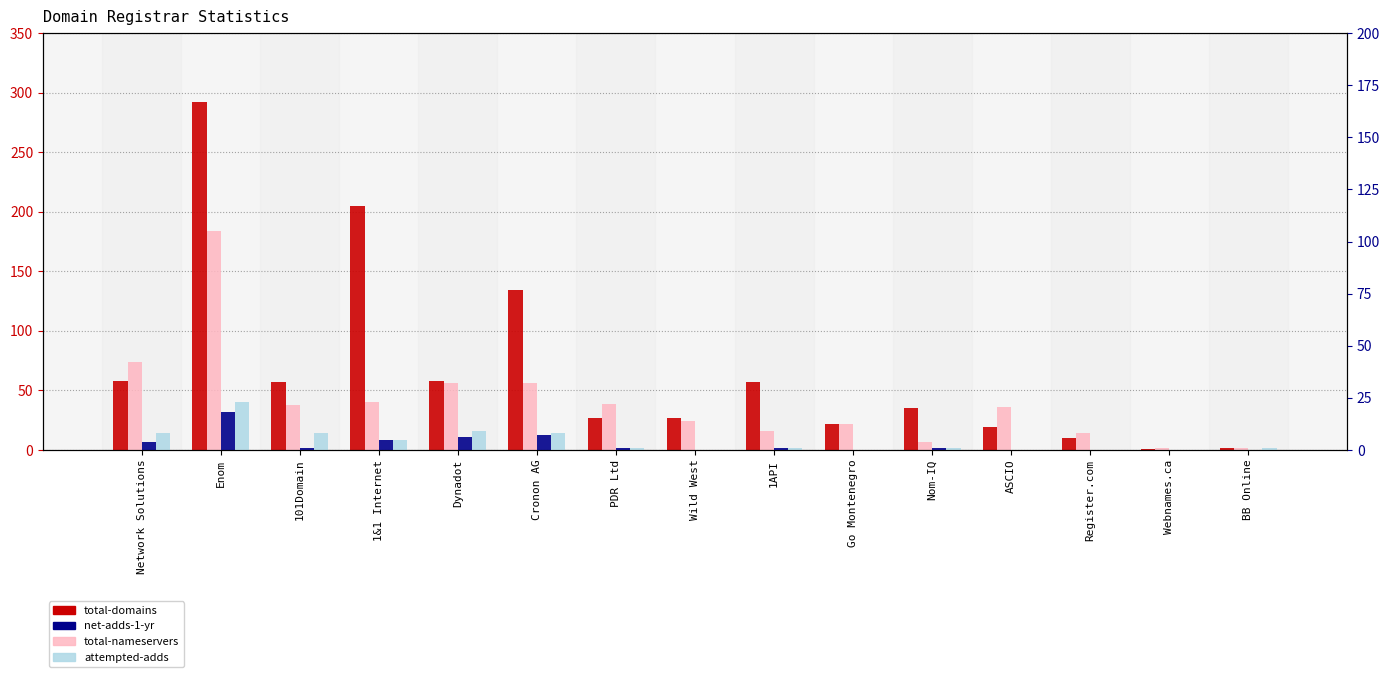

Is it true that attempted-adds equals 8 at Network Solutions?

True